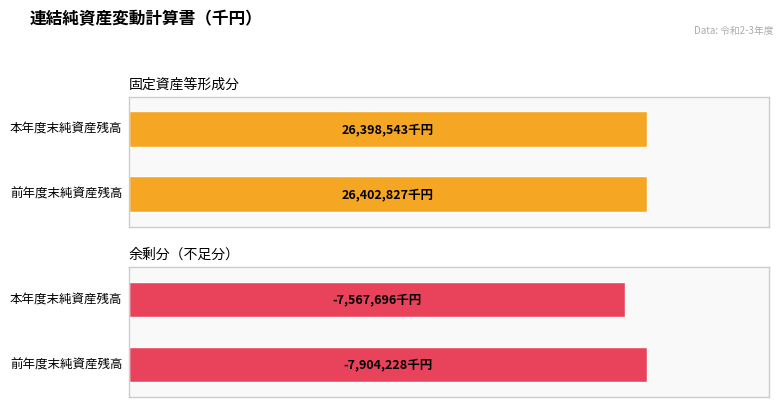

What is the label of the 1st bar from the left?

前年度末純資産残高